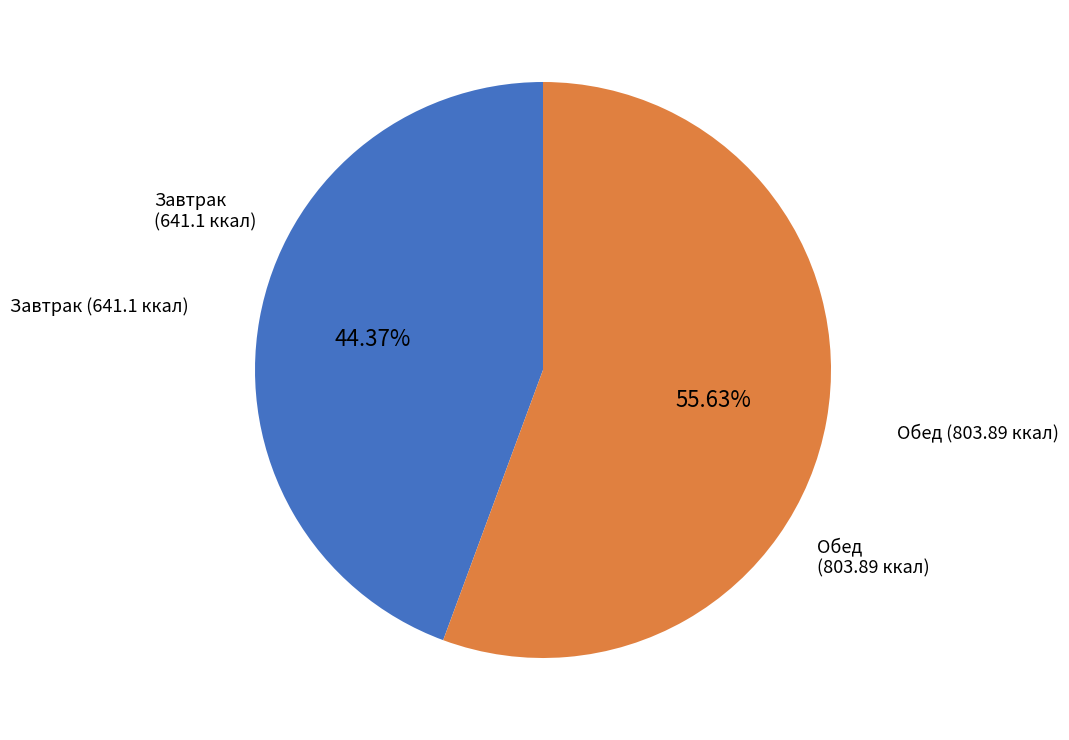

To the nearest percent, what is the difference between the Обед (803.89 ккал) and Завтрак (641.1 ккал) slice percentages?

11%